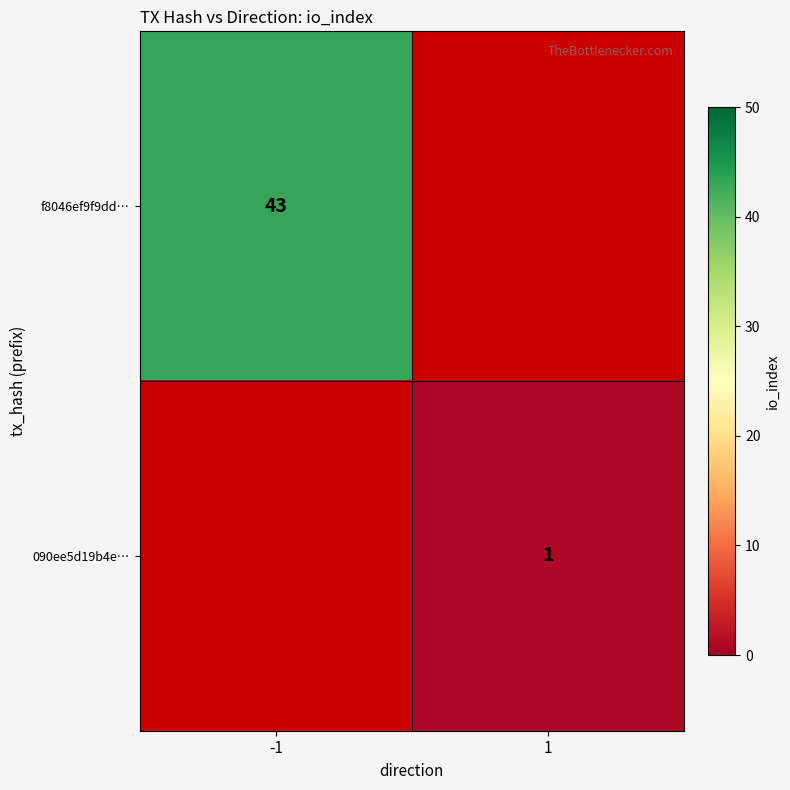

The 090ee5d19b4e… series shows 1 at 1. True or false?

True